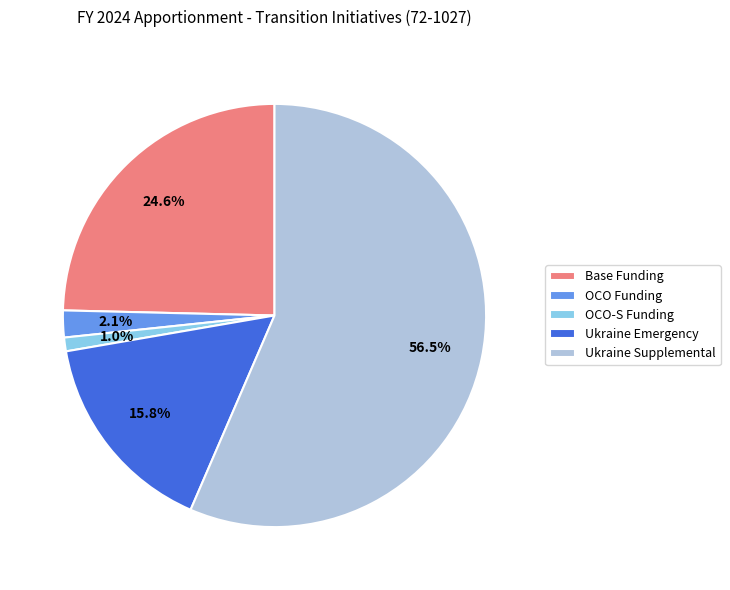

Approximately how many times larger is the value at Base Funding compared to Ukraine Emergency?

1.6